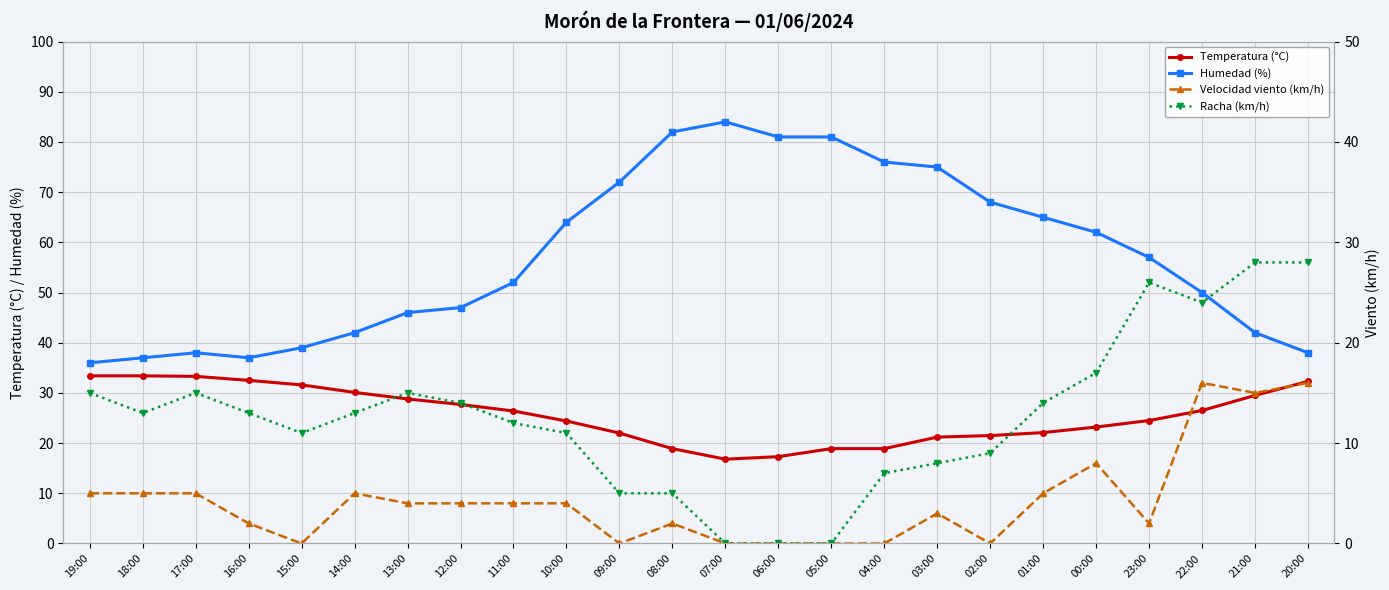

True or false: Velocidad viento (km/h) and Temperatura (°C) cross at least once.

False